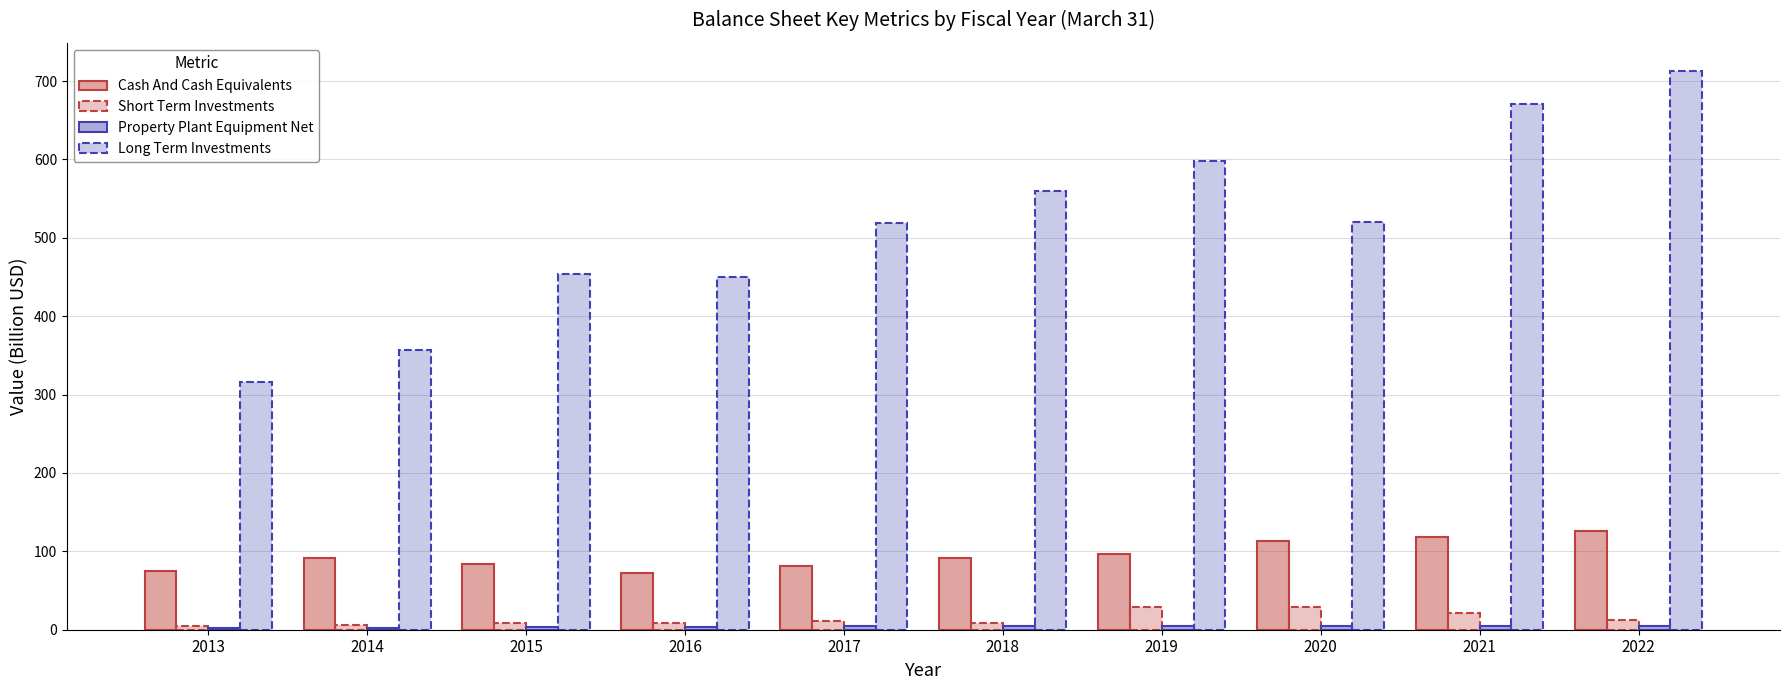

Rank the series at 2015 from highest to lowest value.

Long Term Investments, Cash And Cash Equivalents, Short Term Investments, Property Plant Equipment Net